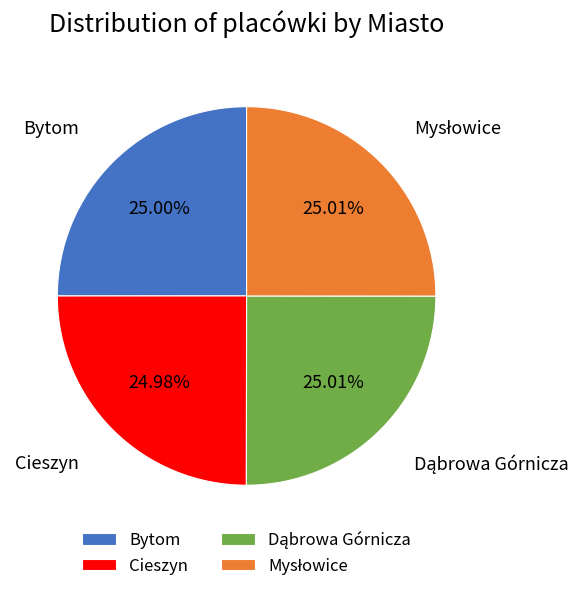

Is there a majority slice in this chart?

No